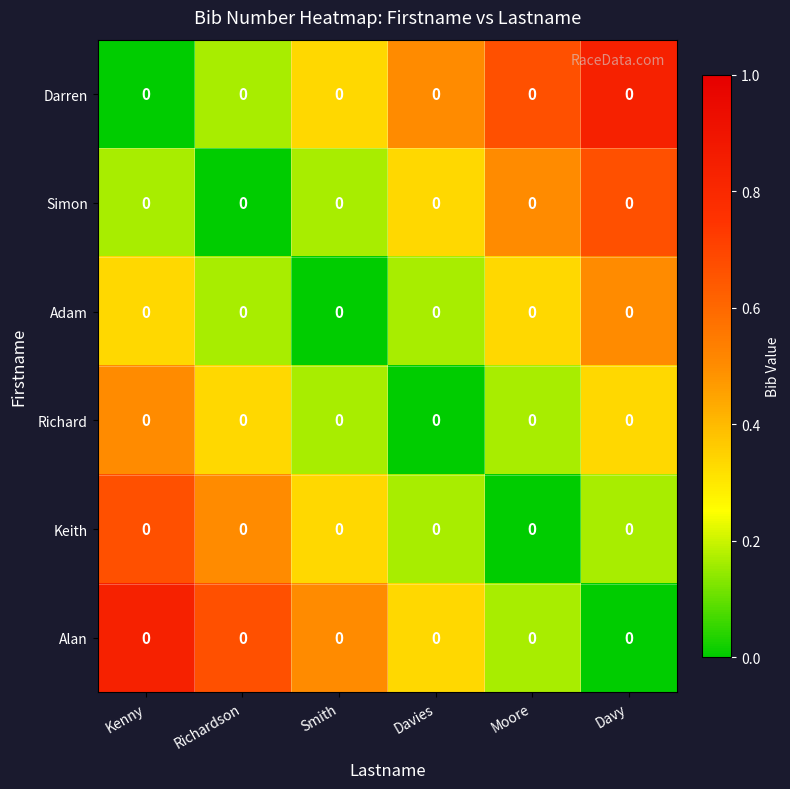

Is the value of Adam at Kenny greater than the value of Alan at Davy?

Yes